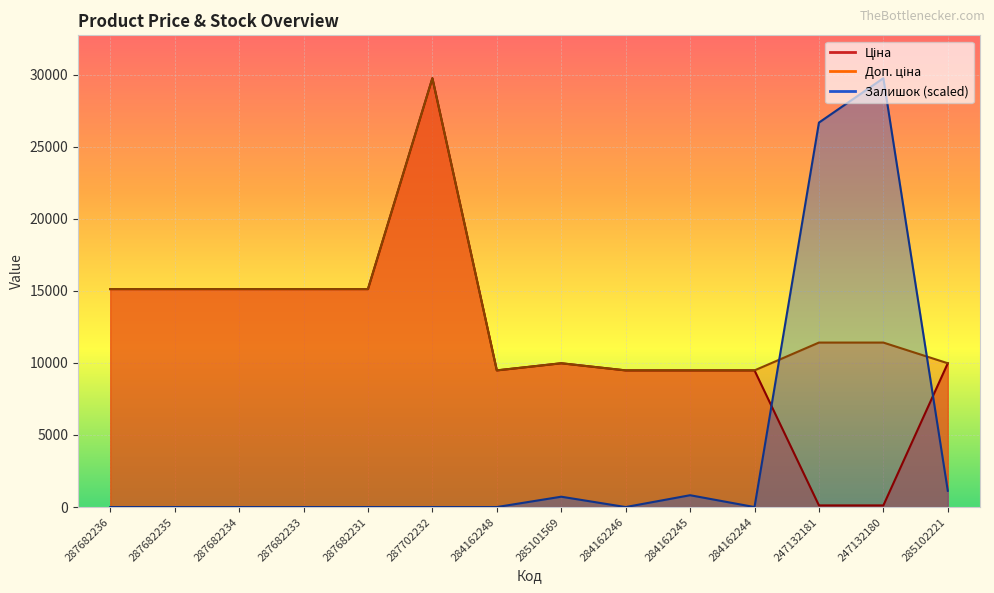

True or false: Залишок has a value of 42882.3 at 247132180.

False